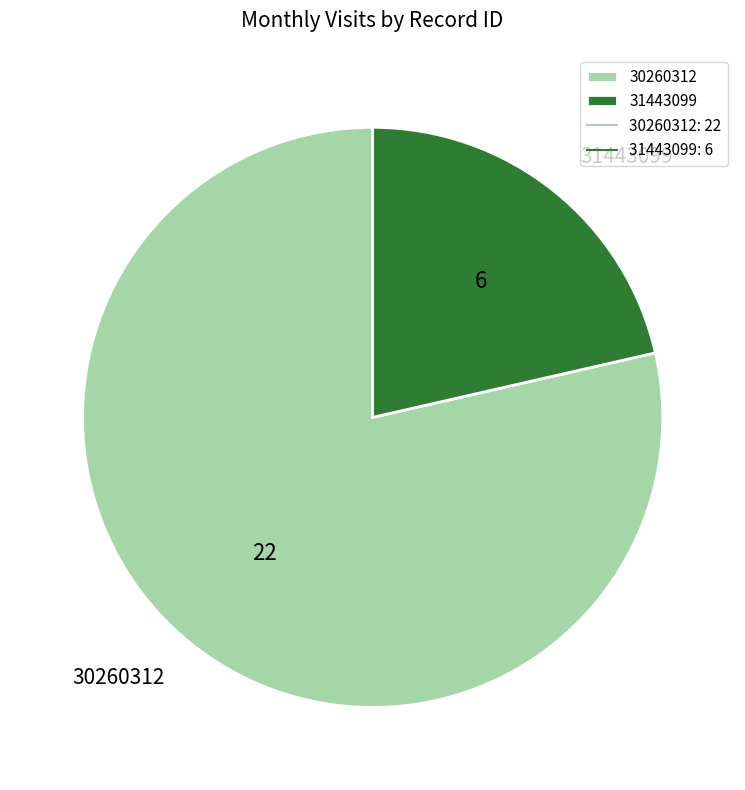

Which slice is the smallest?

31443099